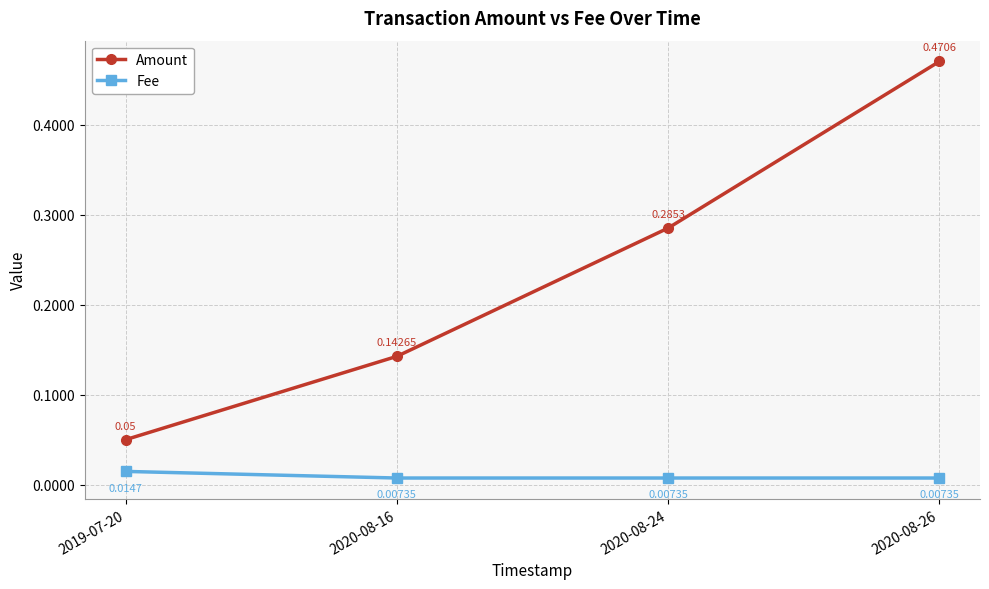

True or false: Amount and Fee cross at least once.

False